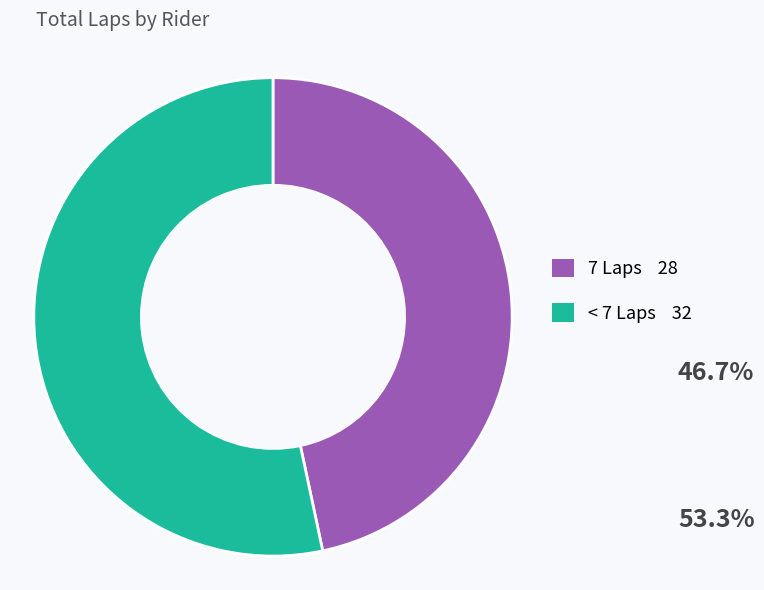

Does any single category account for the majority?

Yes